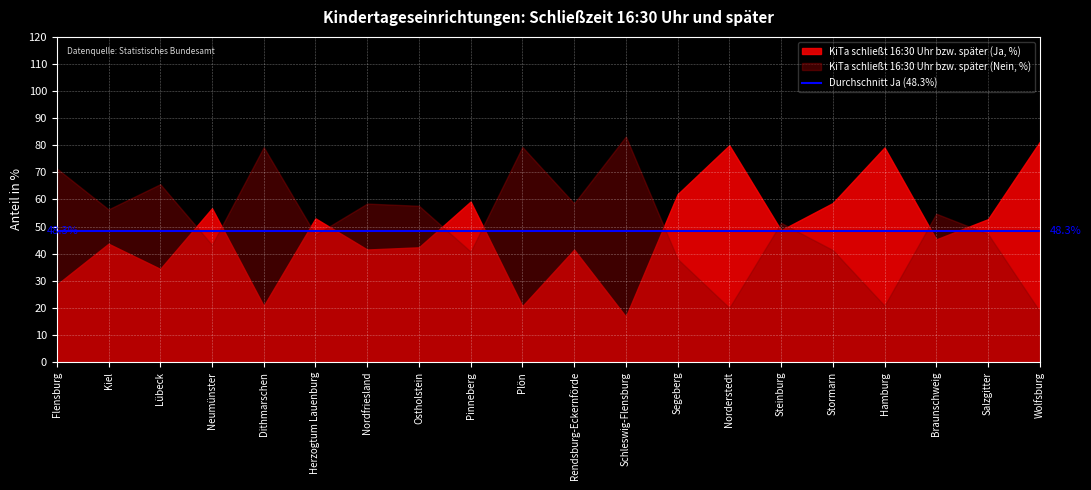

Reading left to right, list all the values displayed in this chart.

KiTa schließt 16:30 Uhr bzw. später (Ja, %): 28.6	43.7	34.4	56.8	20.7	53.0	41.5	42.3	59.2	20.6	41.5	16.8	62.0	80.0	48.6	58.7	79.2	45.3	52.7	81.2
KiTa schließt 16:30 Uhr bzw. später (Nein, %): 71.4	56.3	65.6	43.2	79.3	47.0	58.5	57.7	40.8	79.3	58.5	83.2	38.0	20.0	51.4	41.3	20.8	54.7	47.3	18.8